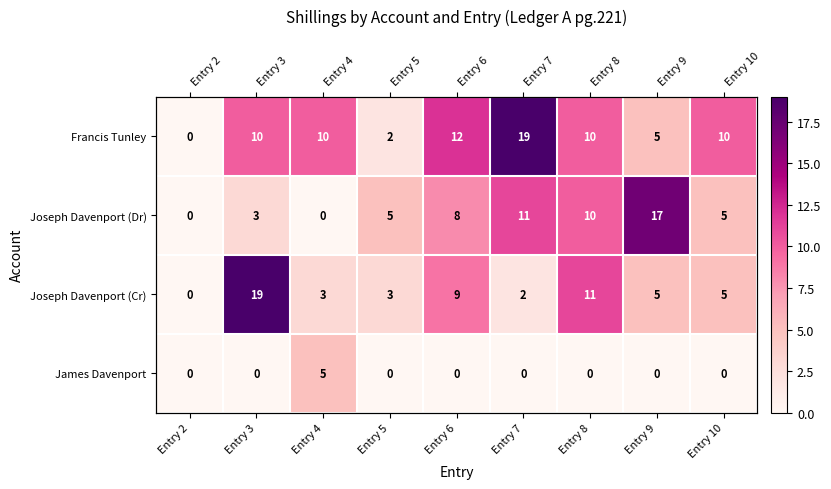

The value of Joseph Davenport (Cr) at Entry 8 is 11. True or false?

True